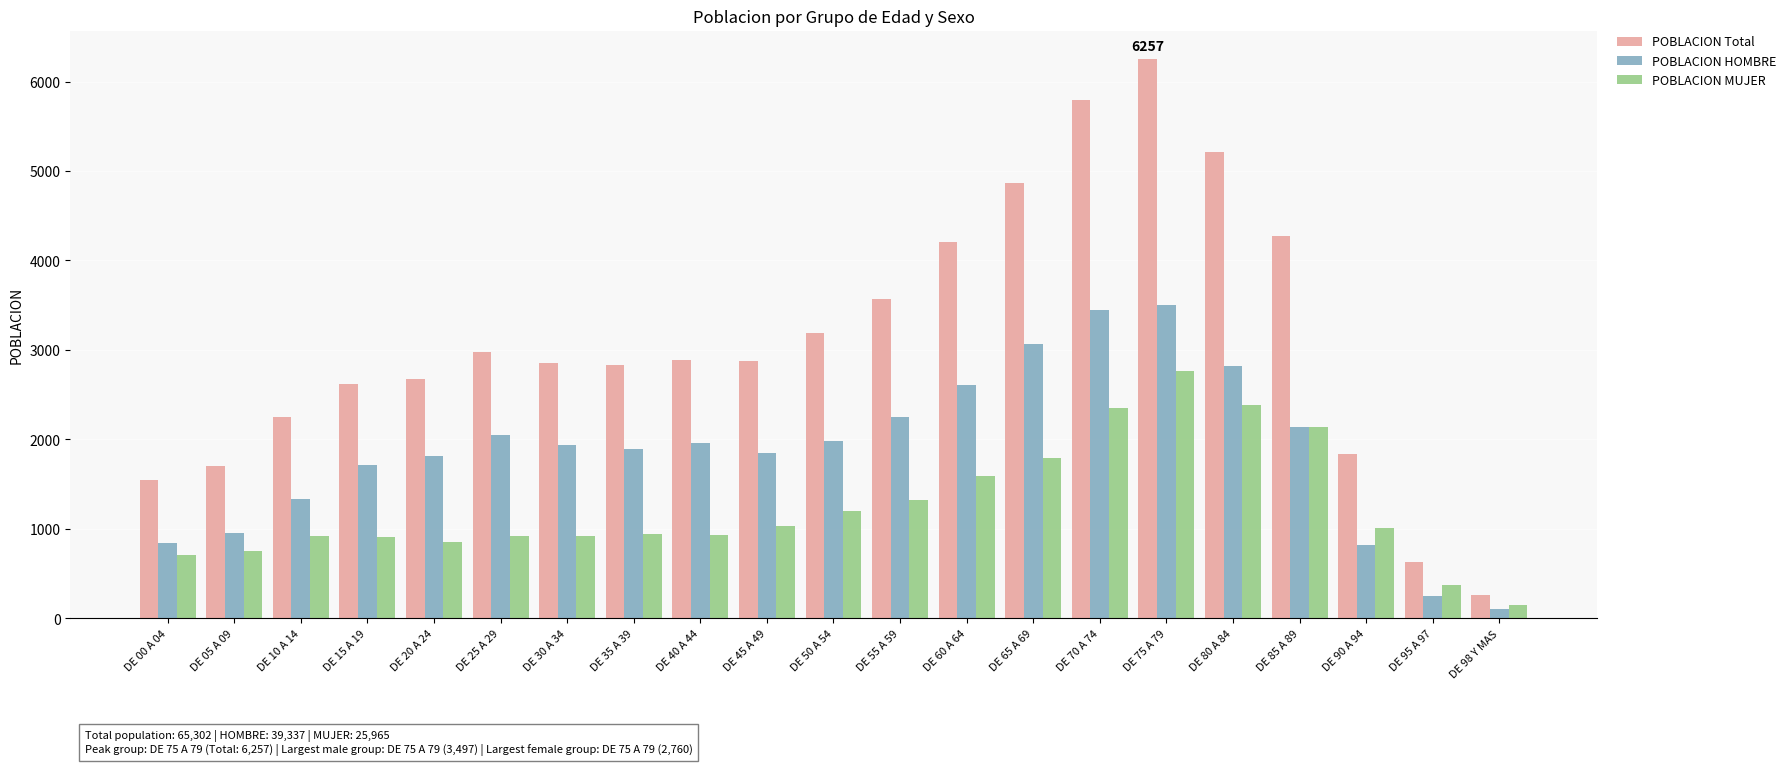

True or false: POBLACION Total has a value of 2827 at DE 35 A 39.

True